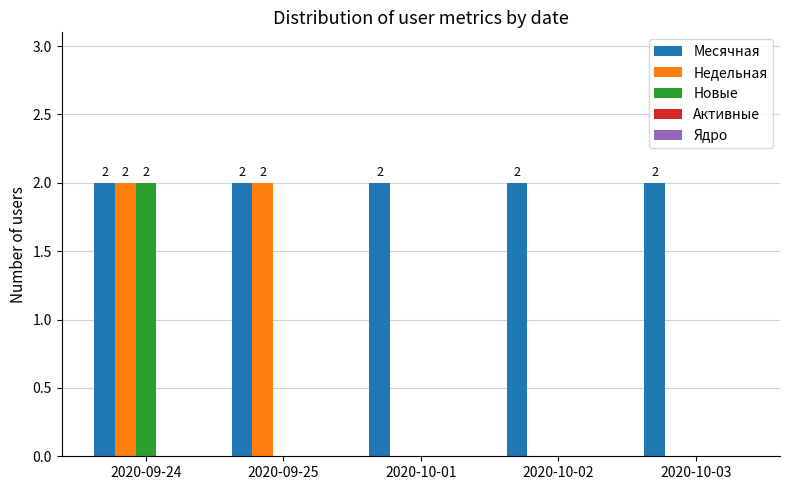

At which category is the sum across all series the highest?

2020-09-24